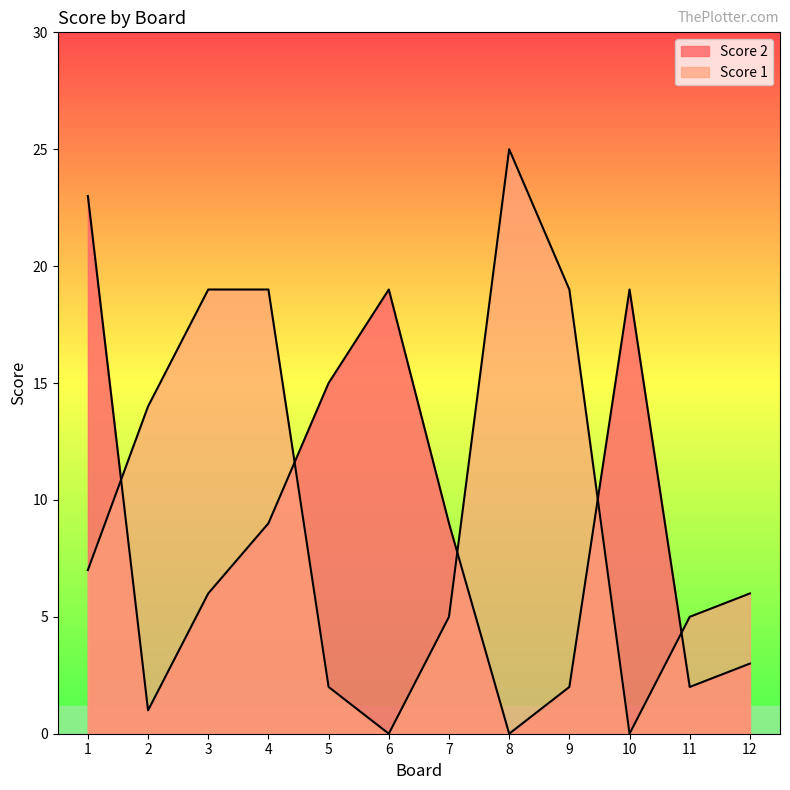

How many lines are shown in the chart?

2